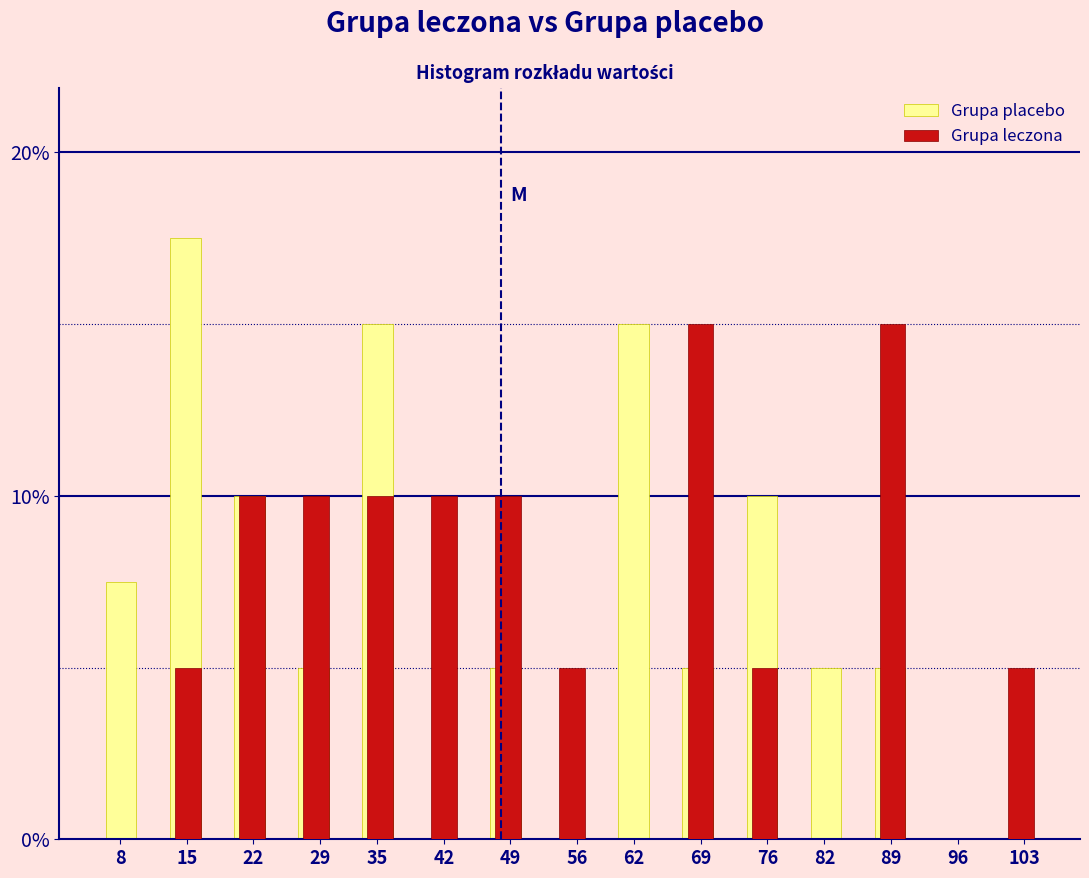

At which category is the sum across all series the highest?

35